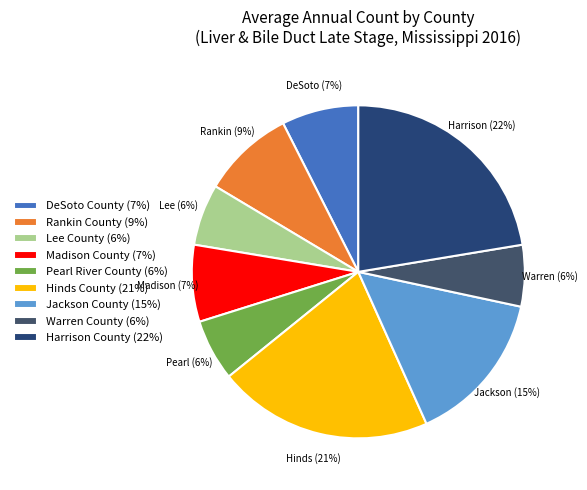

Does Warren County account for over 50% of the chart?

No